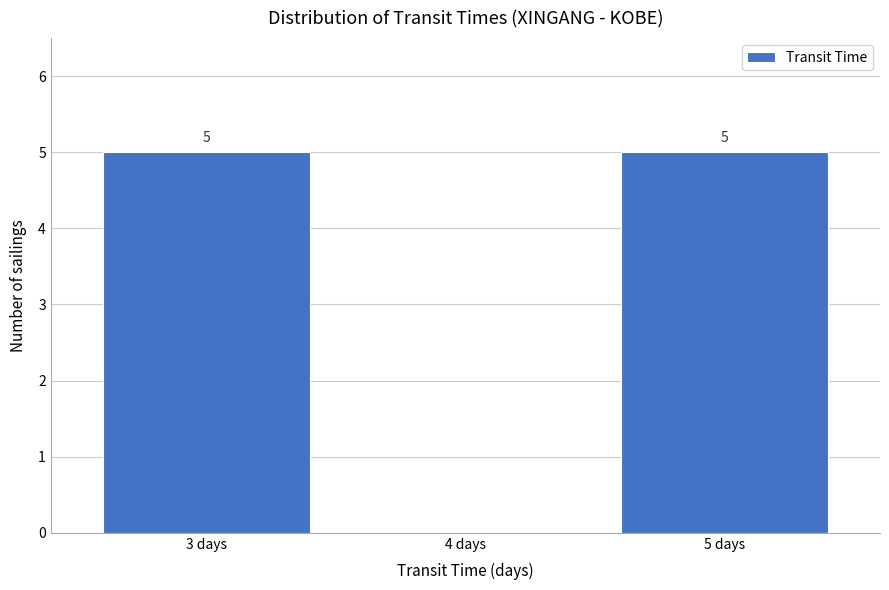

Reading right to left, extract all data points from this chart.

5 days=5	4 days=0	3 days=5